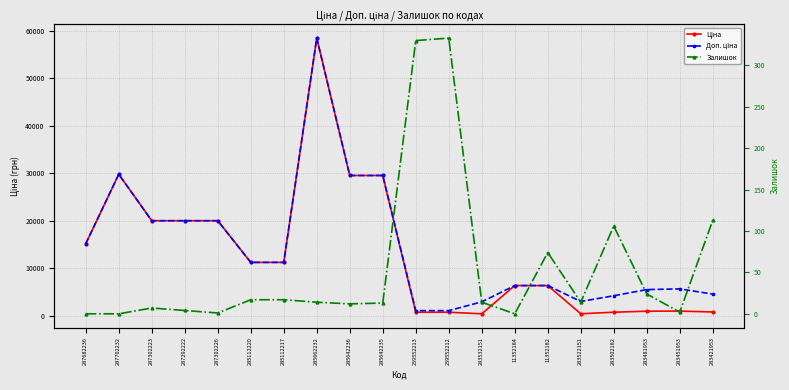

True or false: Ціна has a value of 8819.8 at 285642236.

False